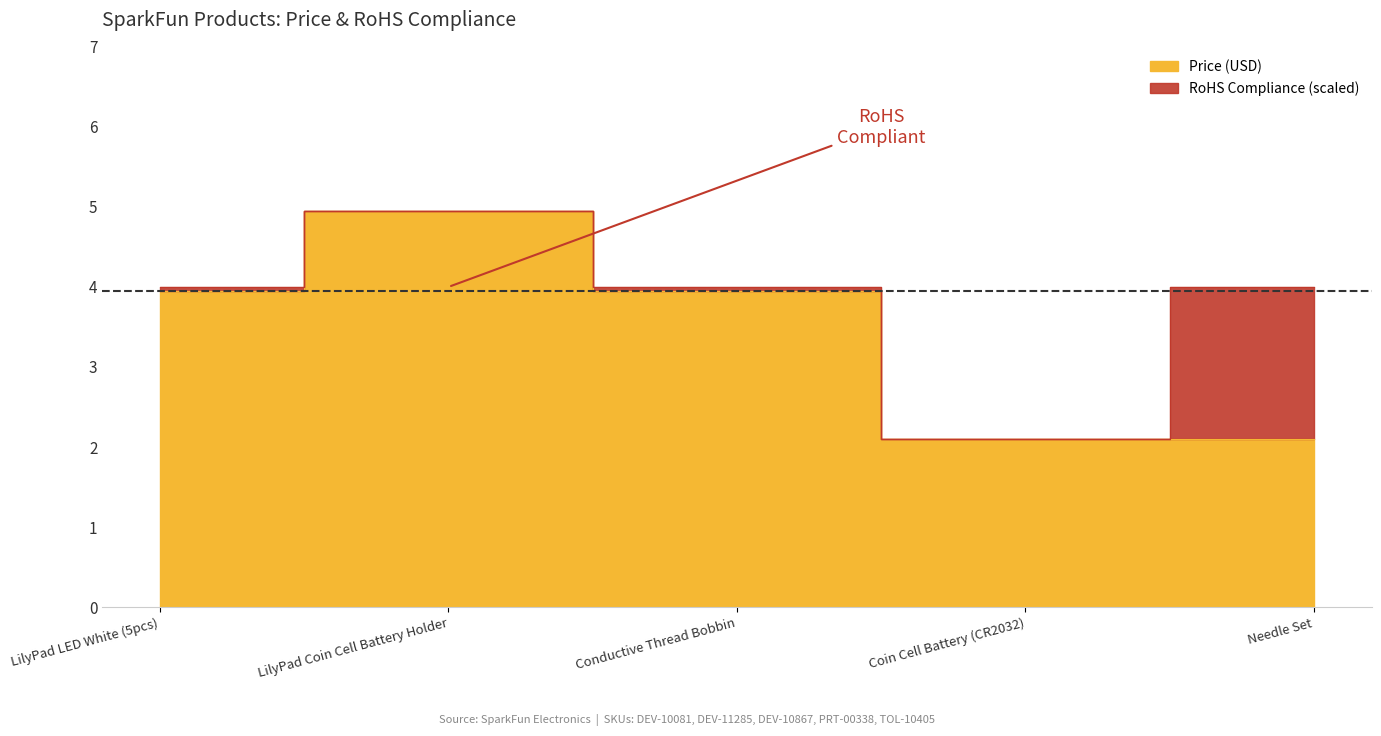

What is the difference between the maximum and minimum values?

2.9